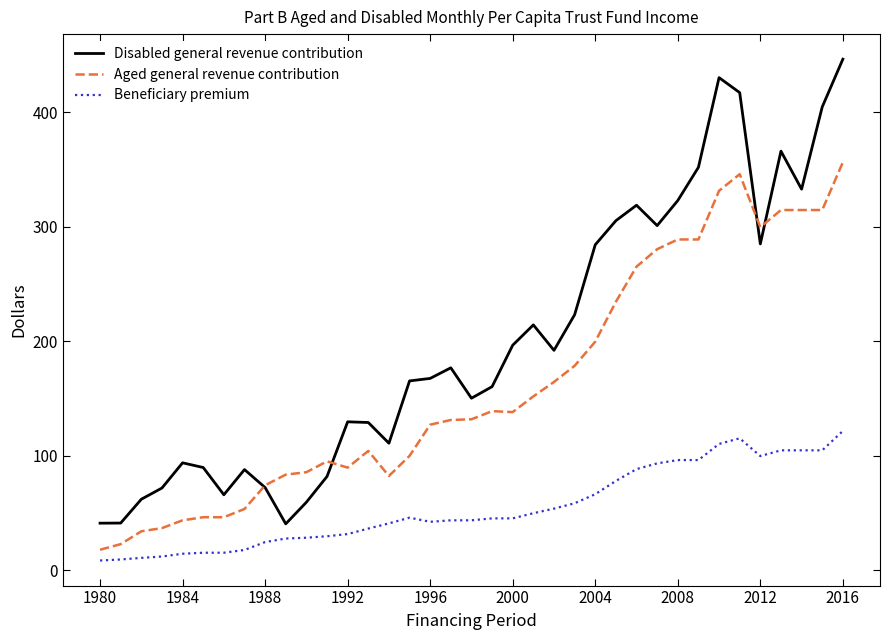

Rank the series by their average value, from lowest to highest.

Beneficiary premium, Aged general revenue contribution, Disabled general revenue contribution